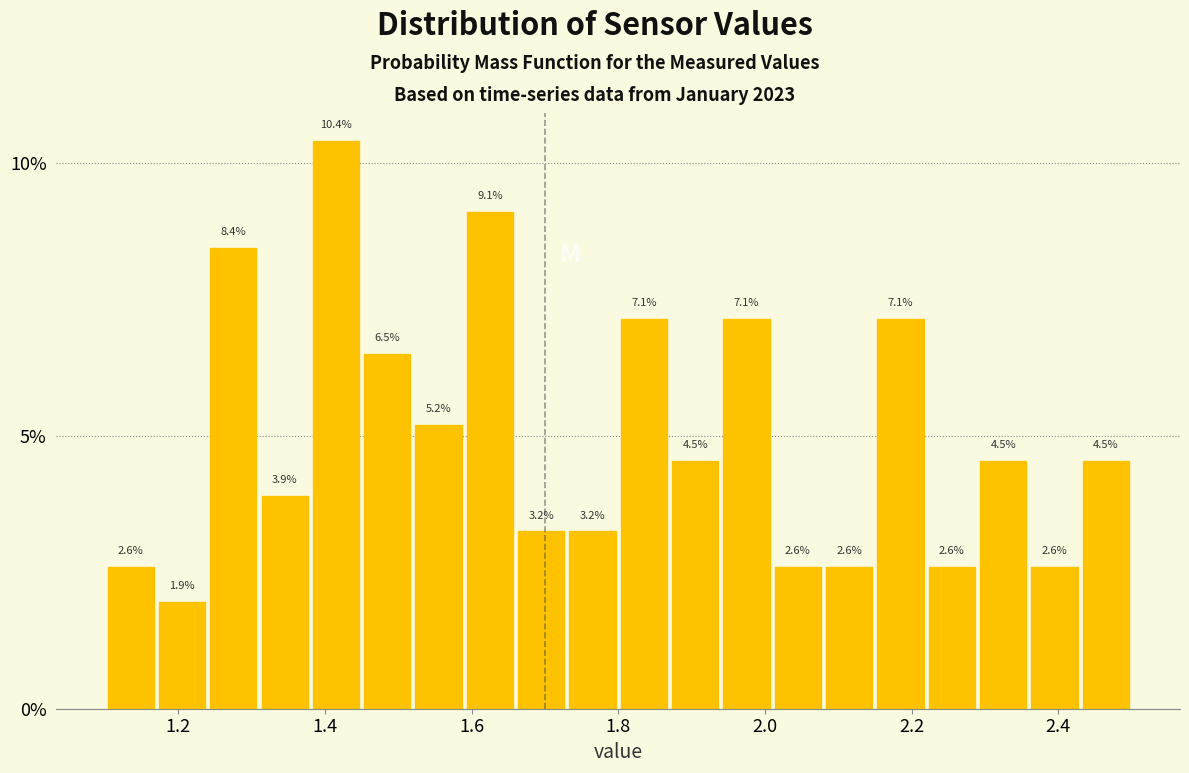

Read against the x-axis, roughly where is the centre of the tallest bar?

1.42